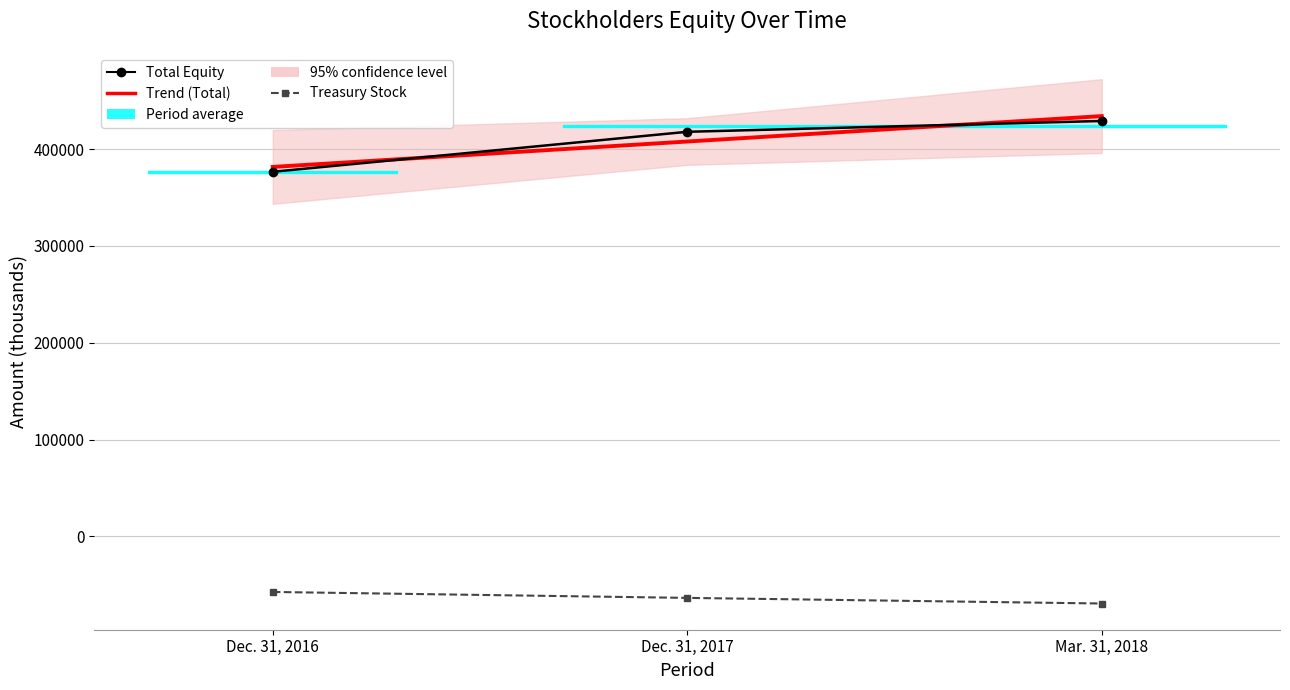

How many Total Equity values are between 376633 and 429138?

3